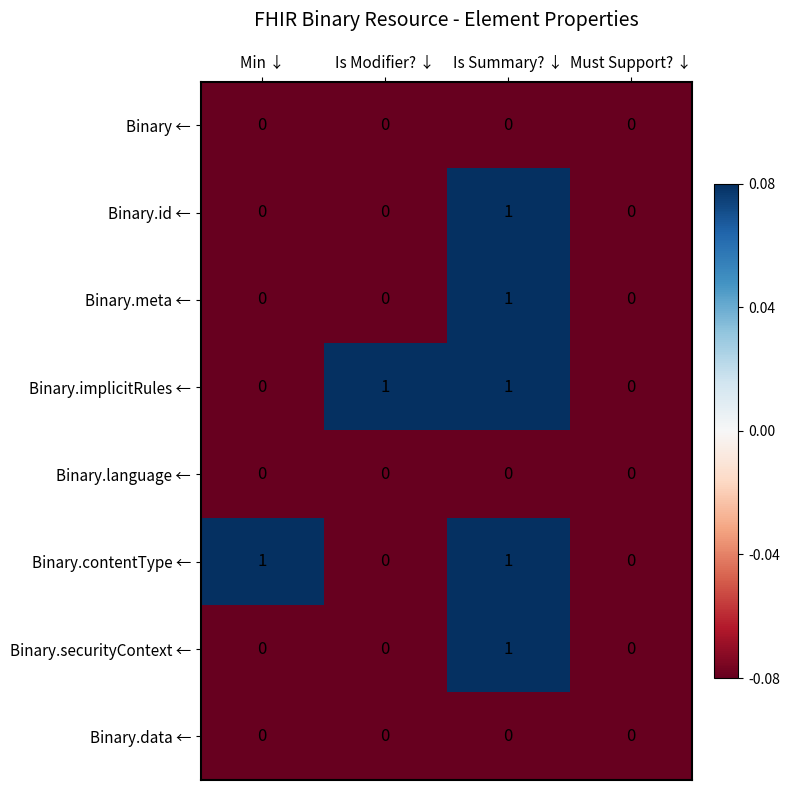

At which category is the sum across all series the highest?

Is Summary? ↓